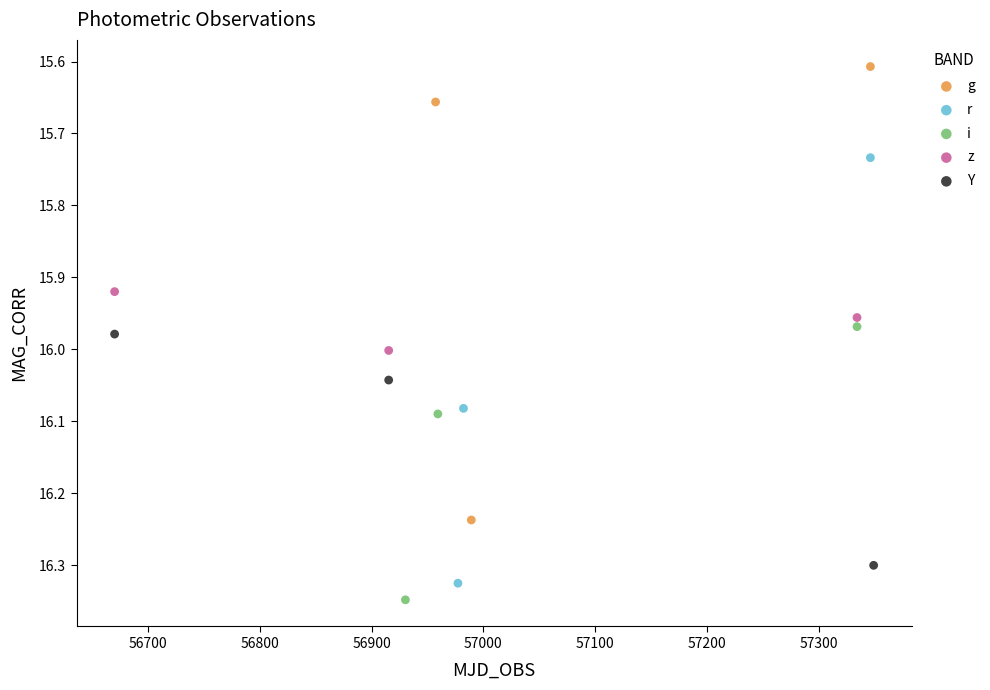

What are all the series names shown in the legend?

g, r, i, z, Y